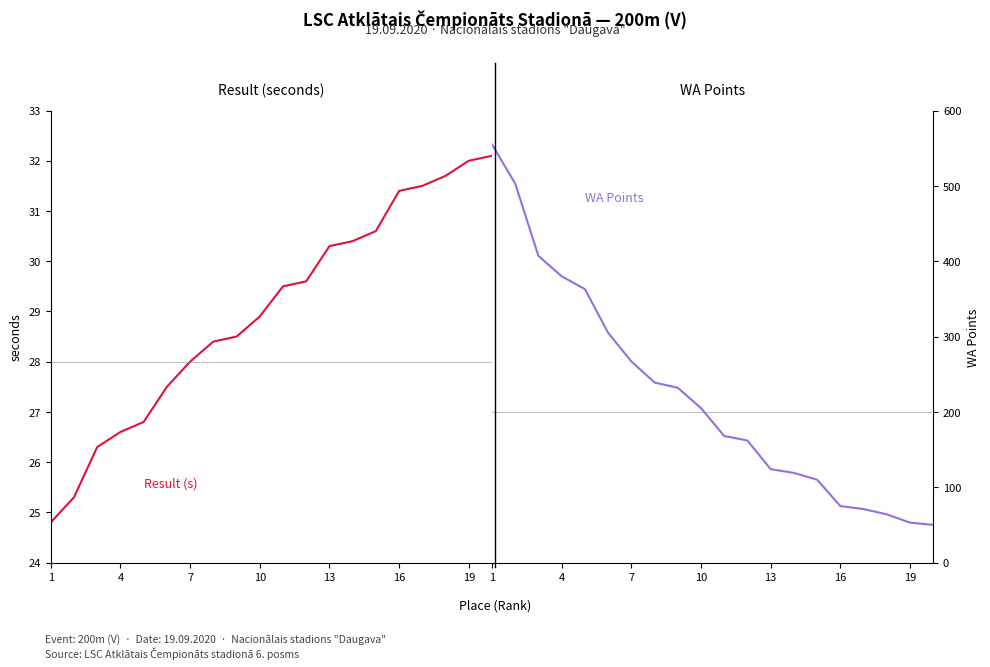

Which series has the largest total across all categories?

WA Points